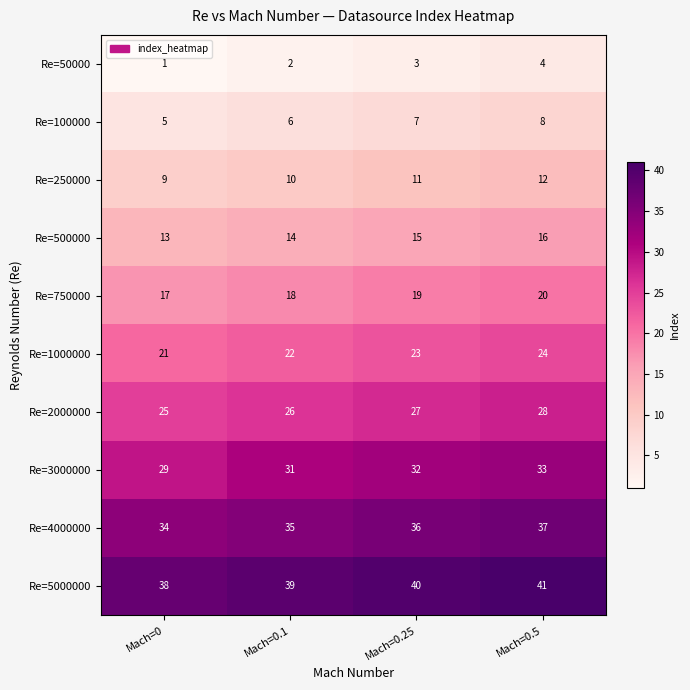

What is the difference between the highest and lowest values at Mach=0.1?

37